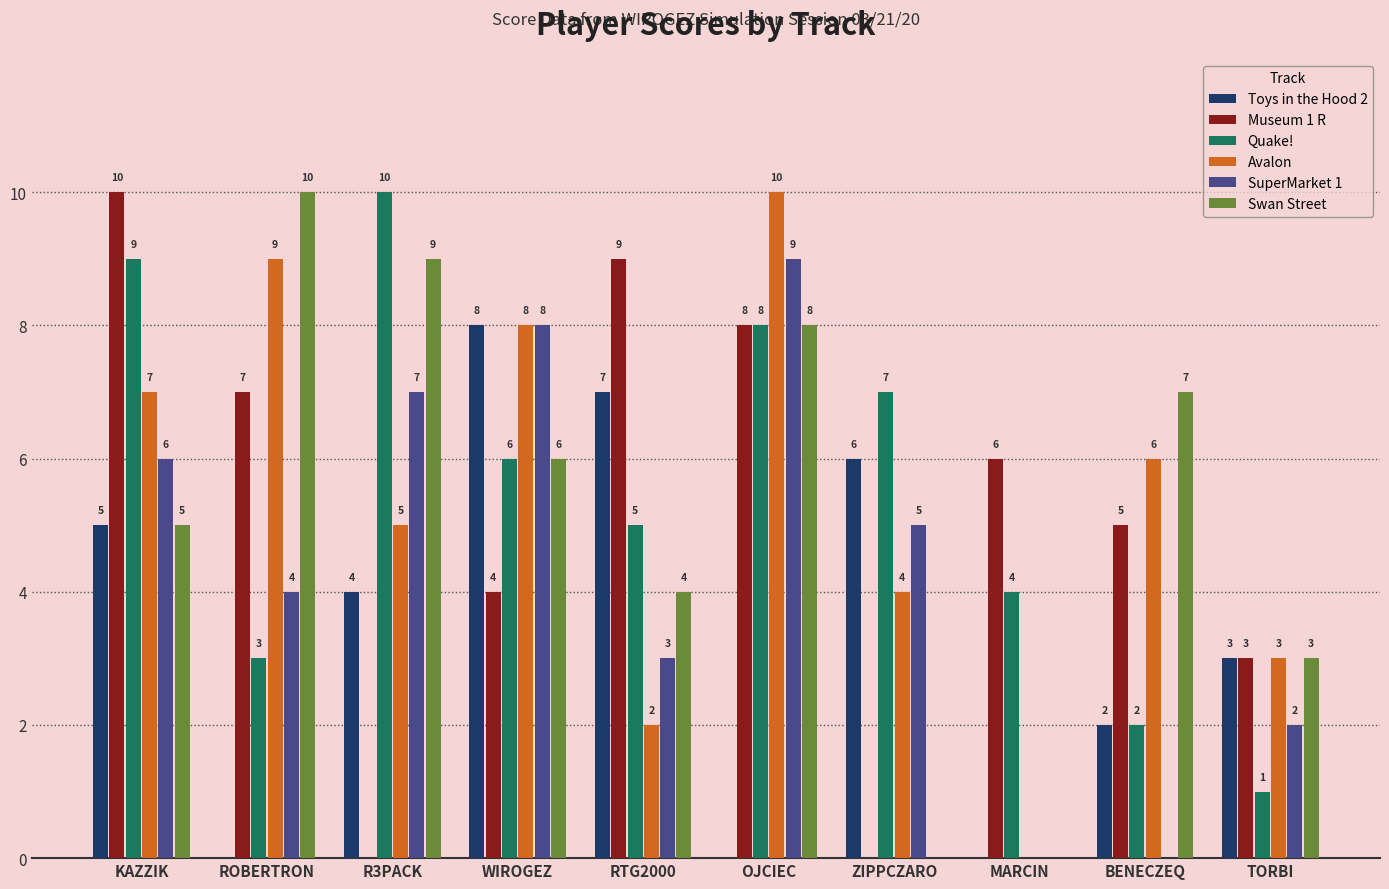

Which series changed the most between RTG2000 and OJCIEC?

Avalon